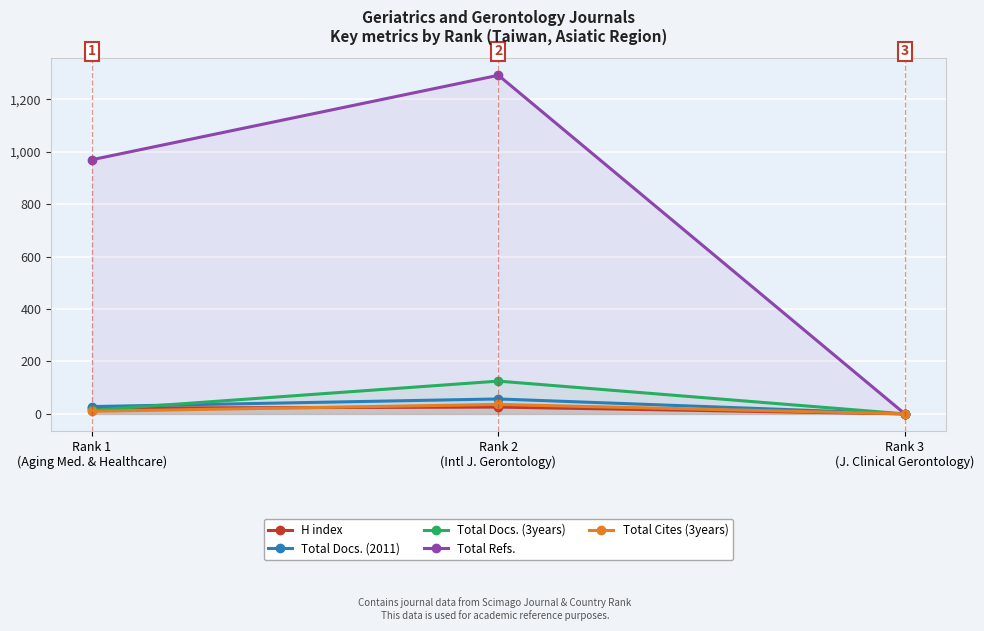

What is the difference between the second highest and minimum values in the Total Cites (3years) series?

10